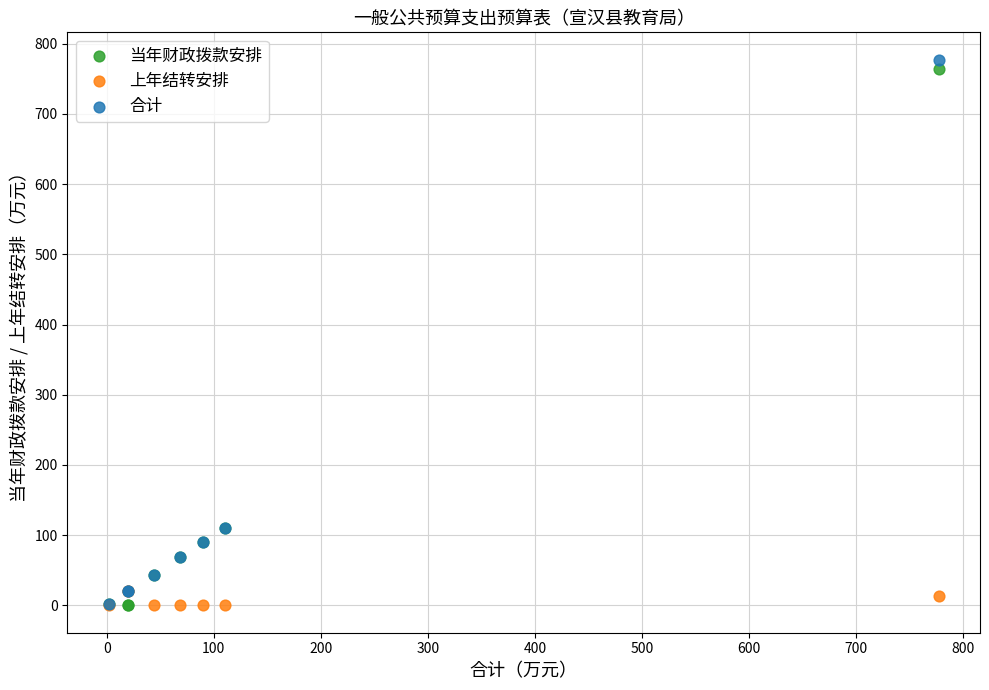

What are all the series names shown in the legend?

当年财政拨款安排, 上年结转安排, 合计